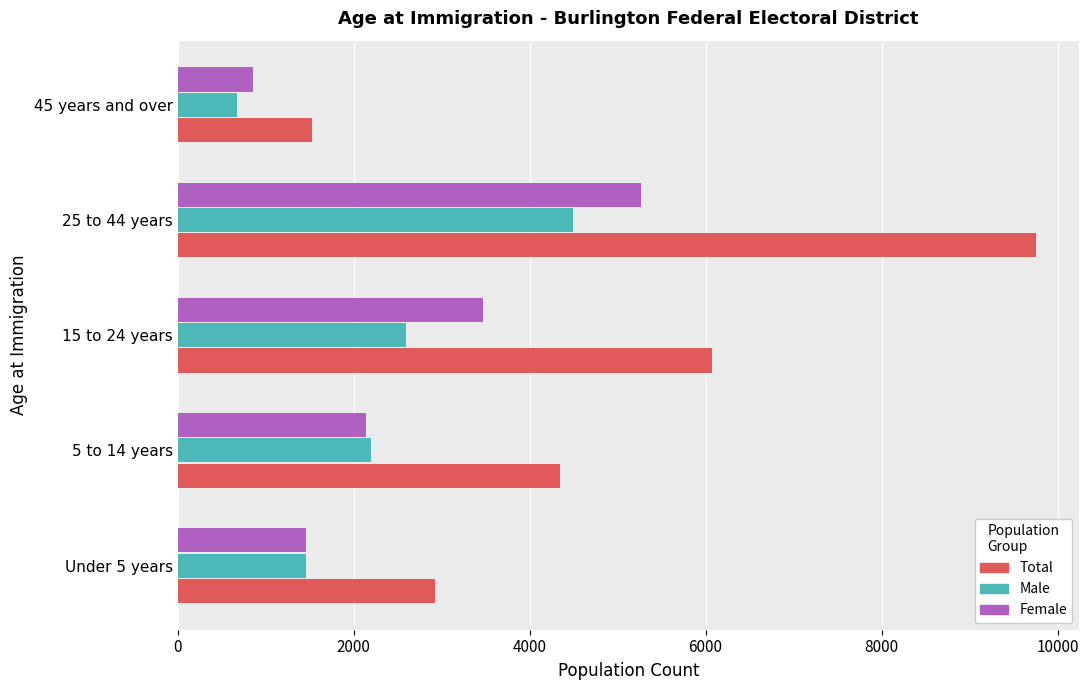

List the labels in order of Male value, smallest first.

45 years and over, Under 5 years, 5 to 14 years, 15 to 24 years, 25 to 44 years